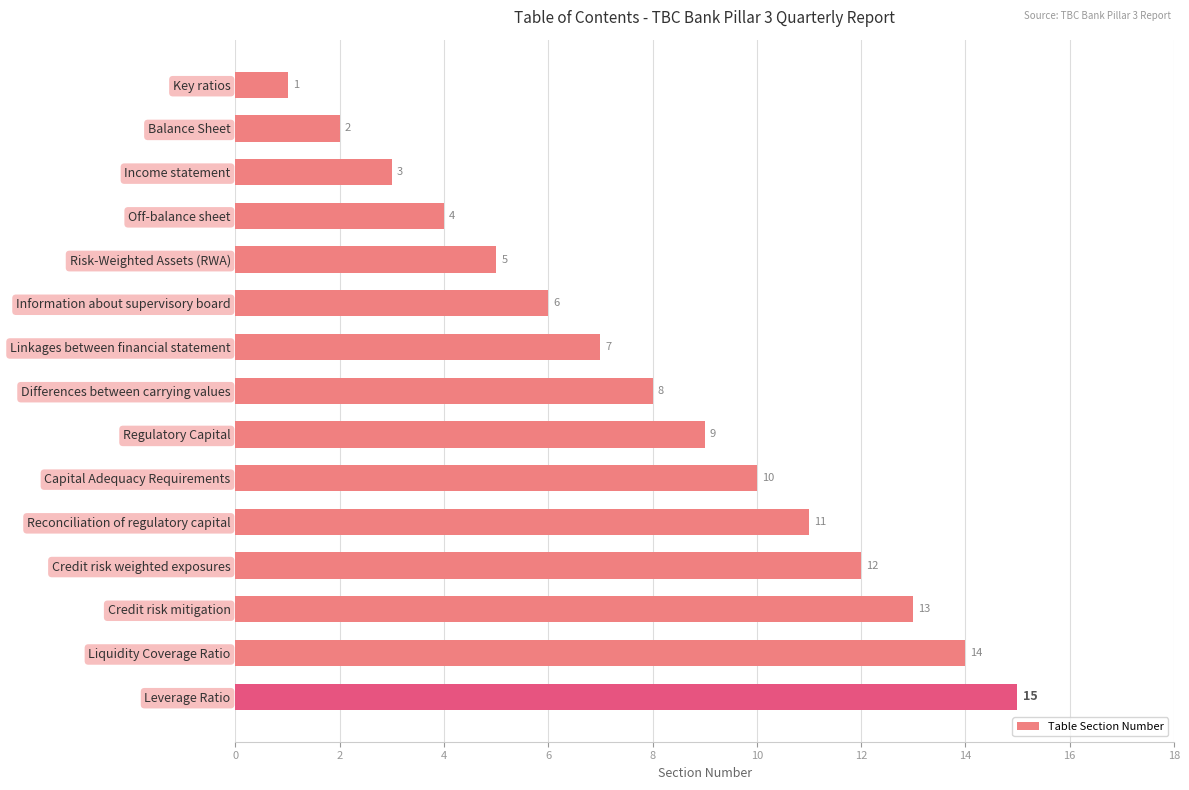

Count the number of categories in the chart.

15